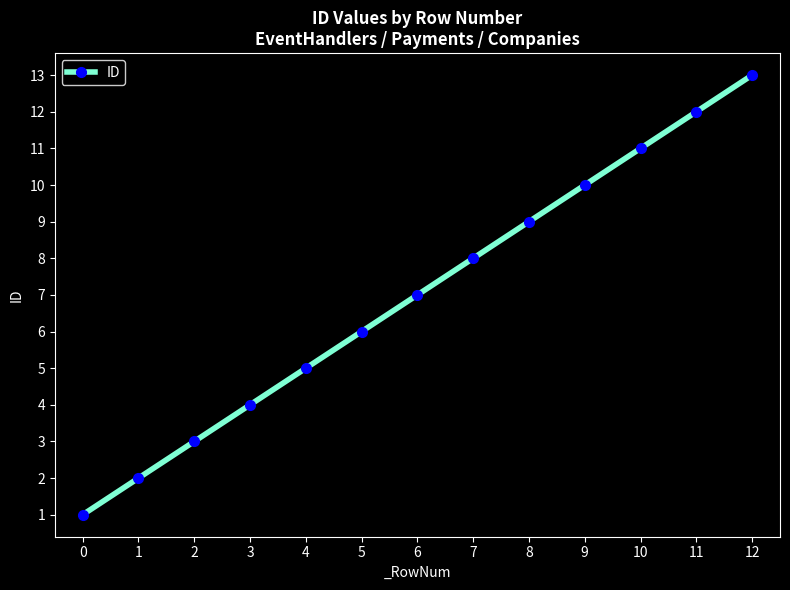

What is the greatest value displayed?

13